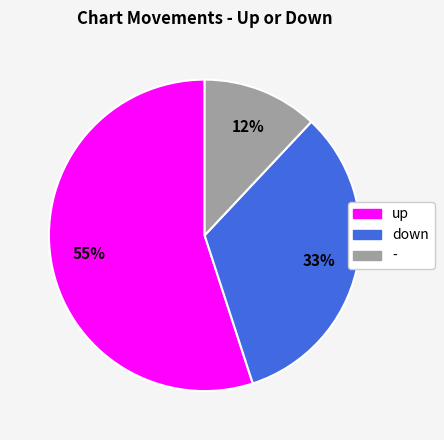

Is it true that down is 33% of the pie?

True